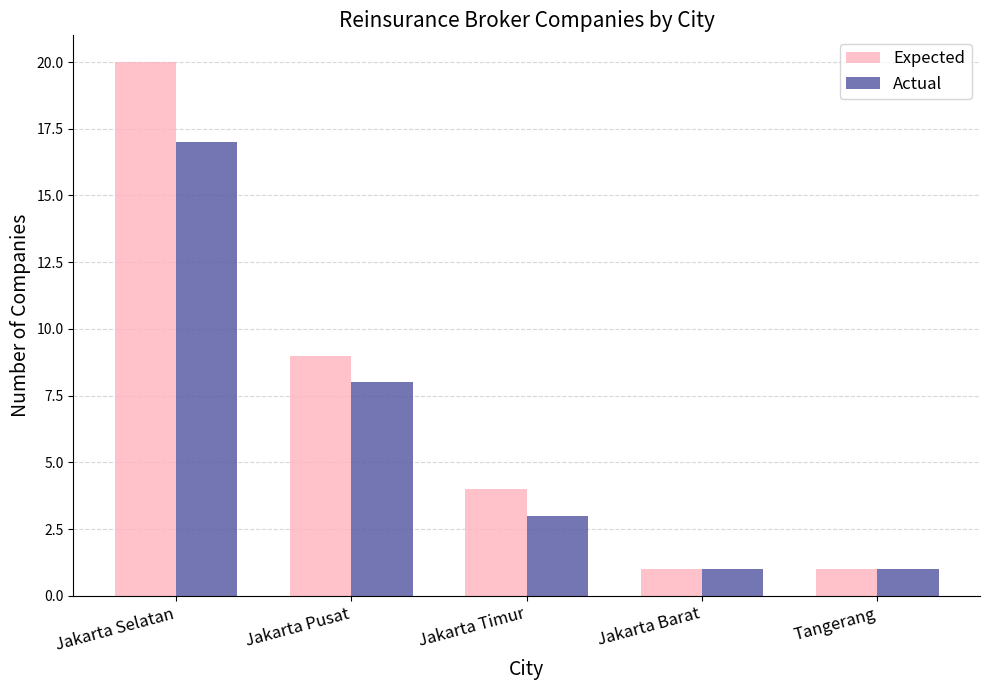

How many bars are there in each group?

2